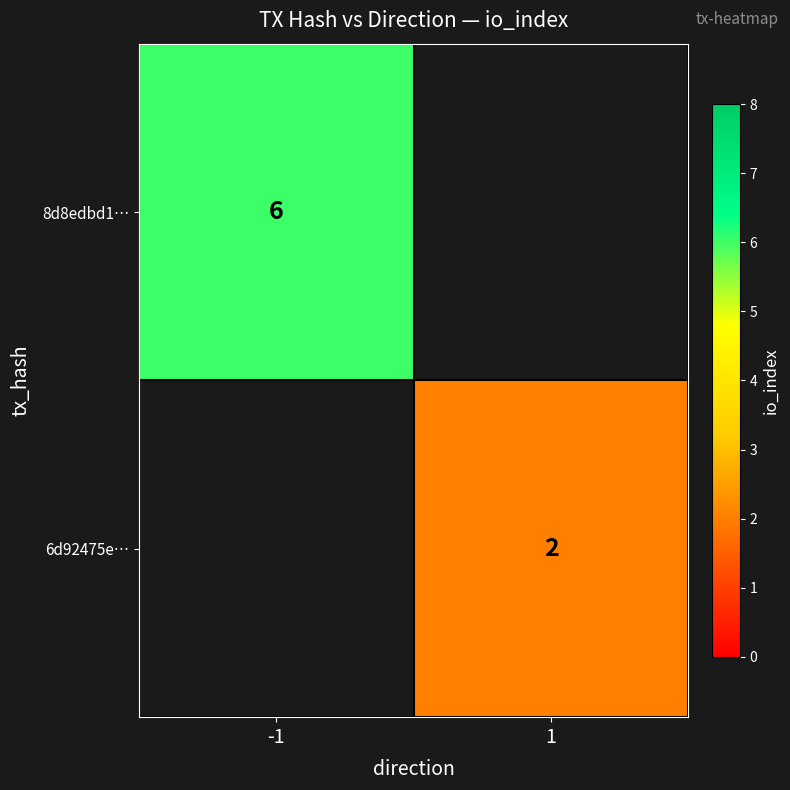

True or false: 6d92475e… has a value of 2 at 1.

True